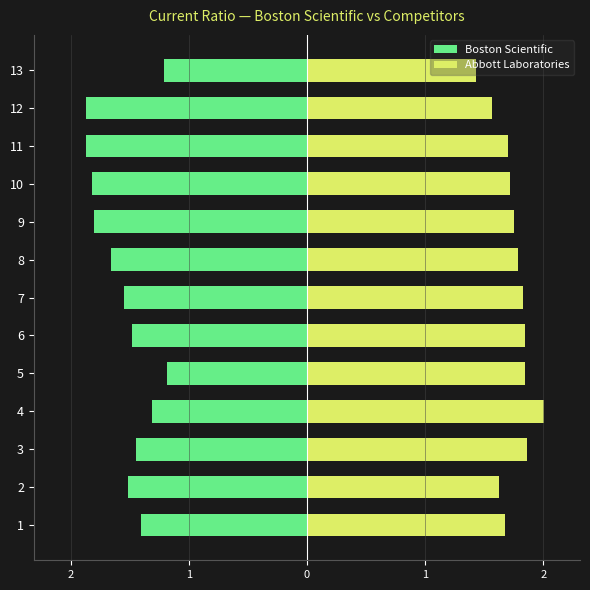

What is the maximum value shown in the chart?

2.0